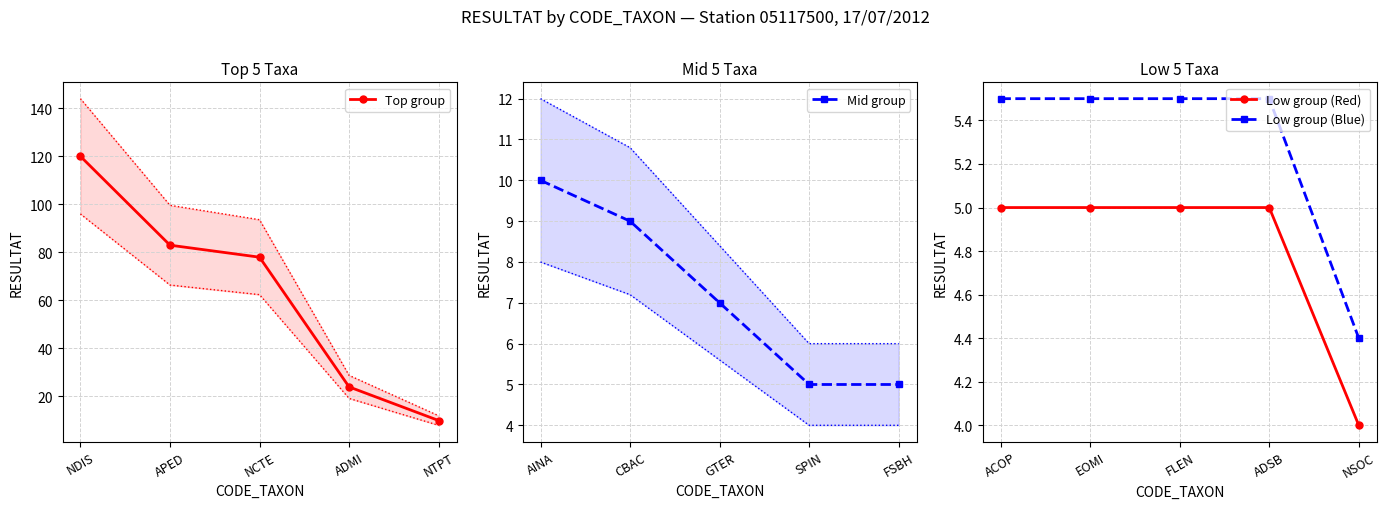

What is the difference between the maximum and minimum values in the Low group (Blue) series?

1.1